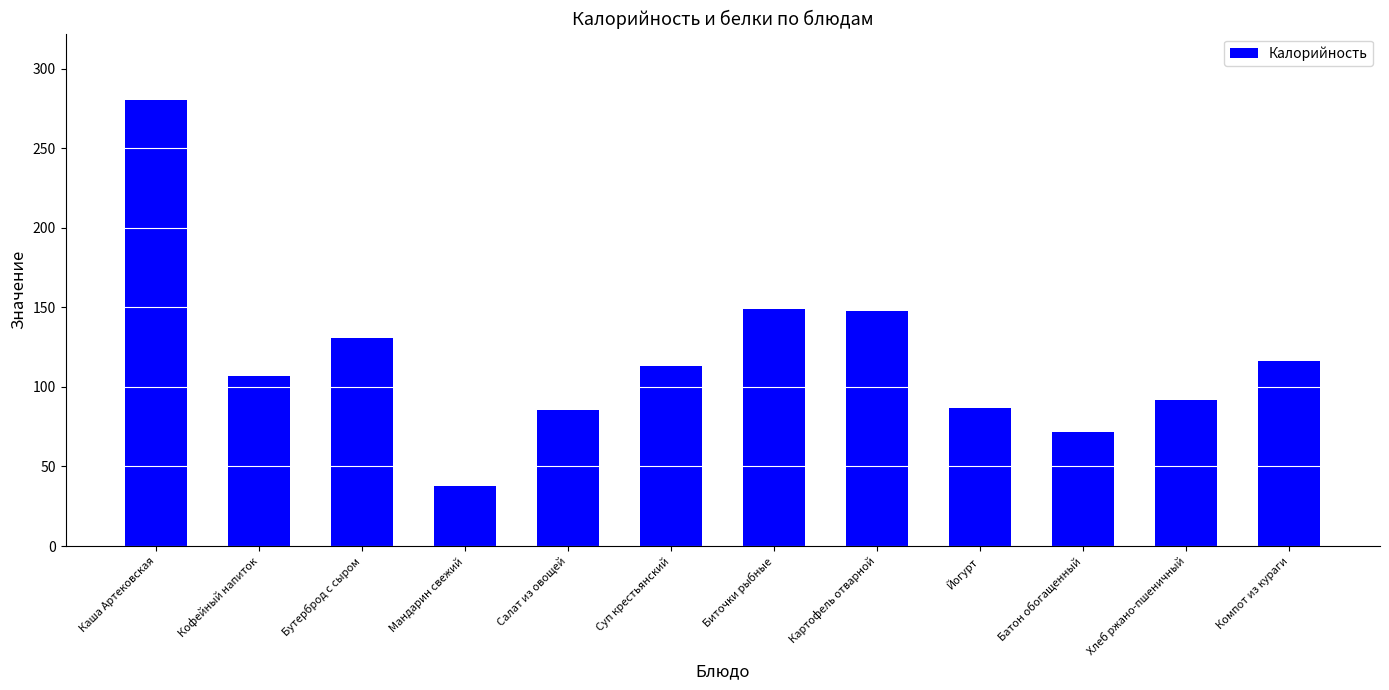

What value does the data have at Биточки рыбные?

149.2